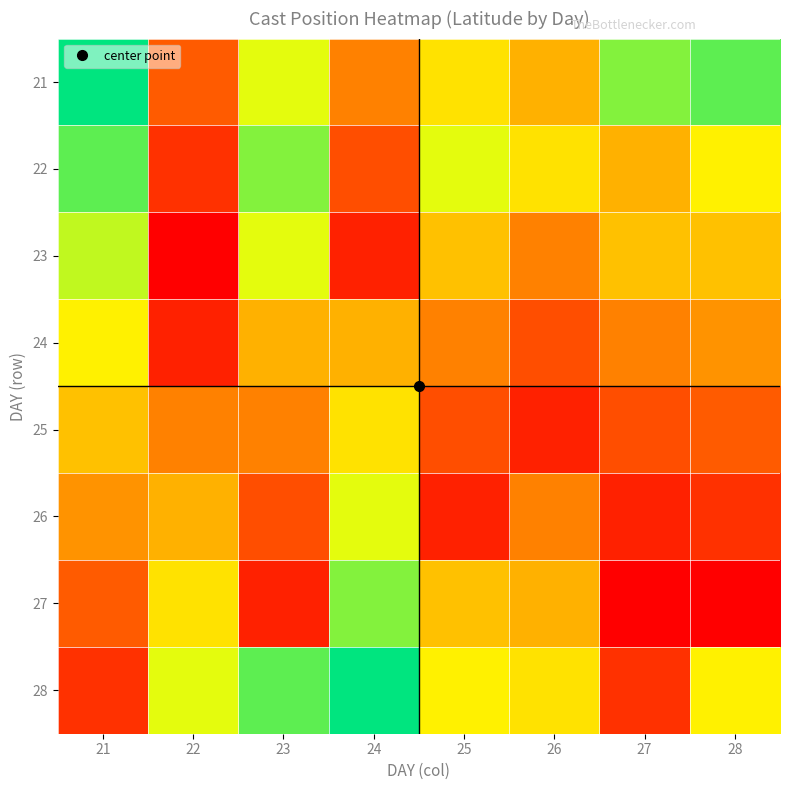

Reading left to right, transcribe all the data shown in this chart.

21: 21=45.5	22=42.9	23=44.5	24=43.2	25=44.1	26=43.6	27=44.9	28=45.1
22: 21=45.1	22=42.5	23=44.9	24=42.8	25=44.5	26=44.1	27=43.6	28=44.2
23: 21=44.6	22=42.0	23=44.5	24=42.3	25=43.8	26=43.2	27=43.8	28=43.8
24: 21=44.2	22=42.3	23=43.6	24=43.6	25=43.2	26=42.8	27=43.2	28=43.4
25: 21=43.8	22=43.2	23=43.2	24=44.1	25=42.8	26=42.3	27=42.8	28=42.9
26: 21=43.4	22=43.6	23=42.8	24=44.5	25=42.3	26=43.2	27=42.3	28=42.5
27: 21=42.9	22=44.1	23=42.3	24=44.9	25=43.8	26=43.6	27=42.0	28=42.0
28: 21=42.5	22=44.5	23=45.1	24=45.5	25=44.2	26=44.1	27=42.5	28=44.2